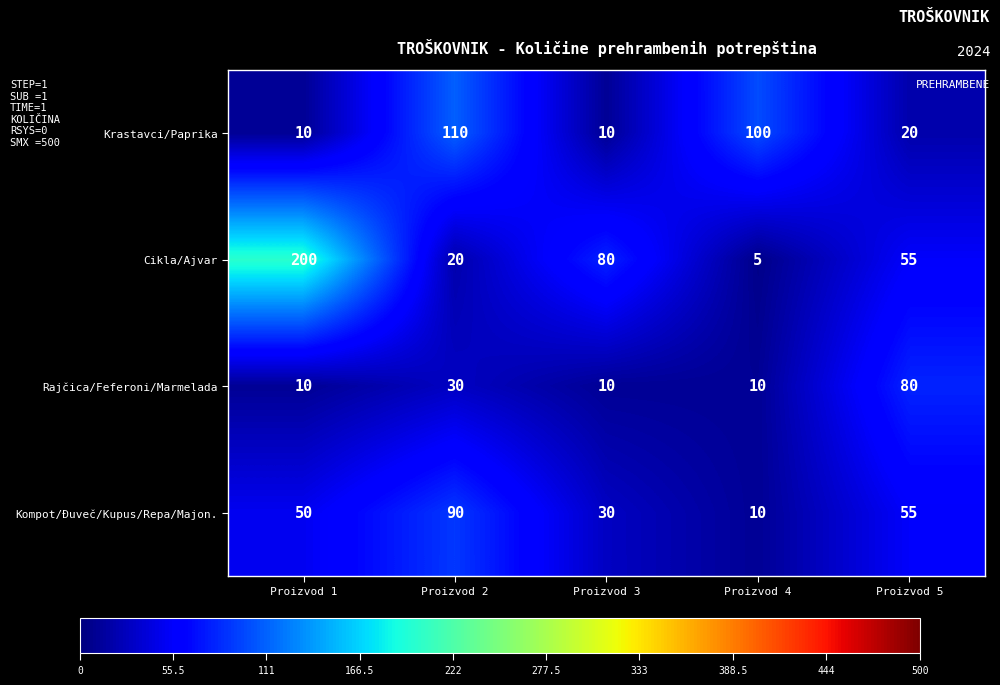

The Kompot/Đuveč/Kupus/Repa/Majon. series shows 89 at Proizvod 1. True or false?

False